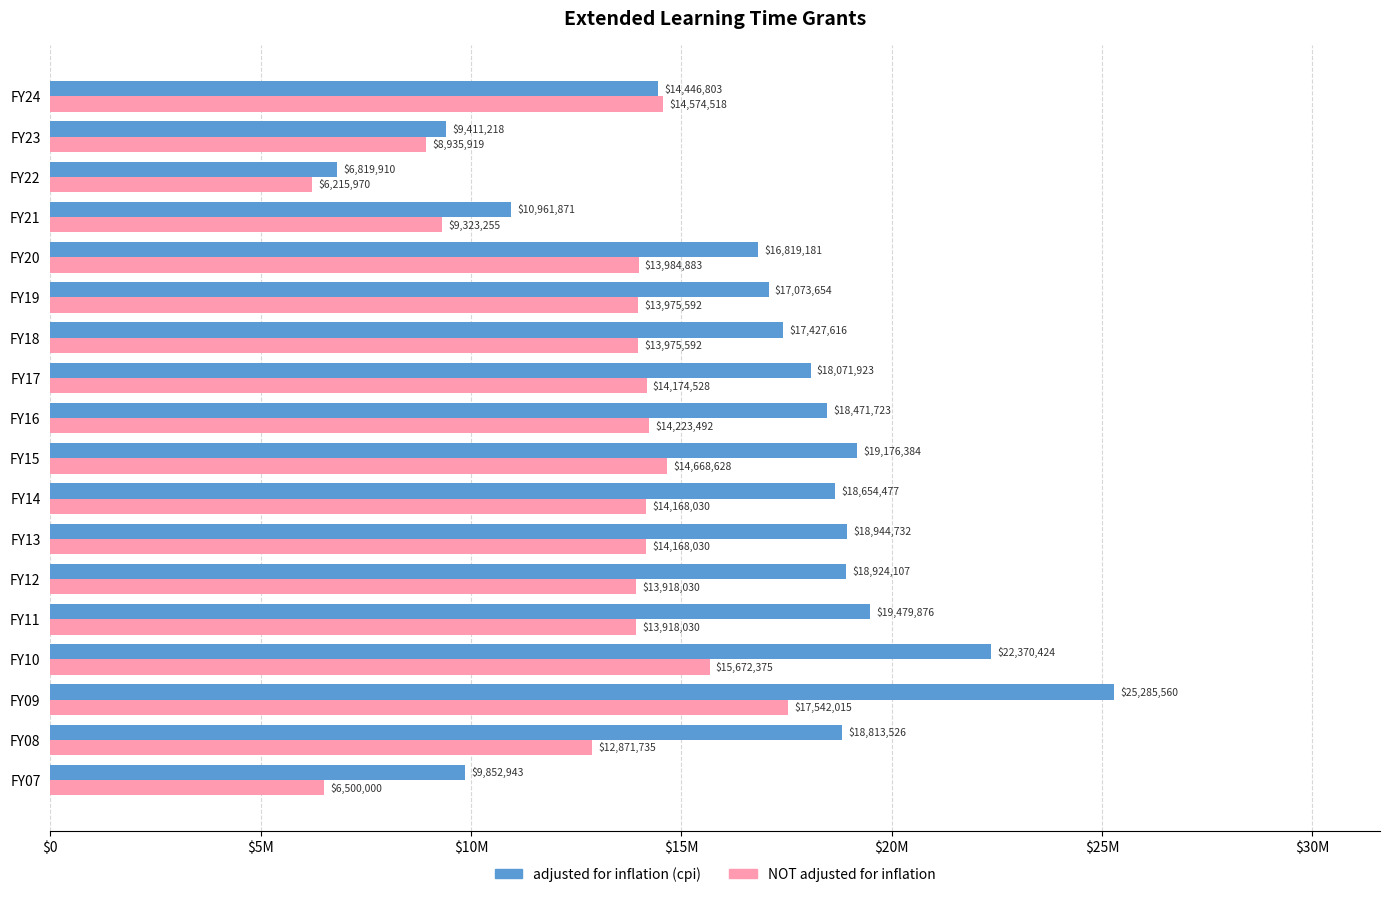

List the series in order of their overall mean, lowest first.

NOT adjusted for inflation, adjusted for inflation (cpi)